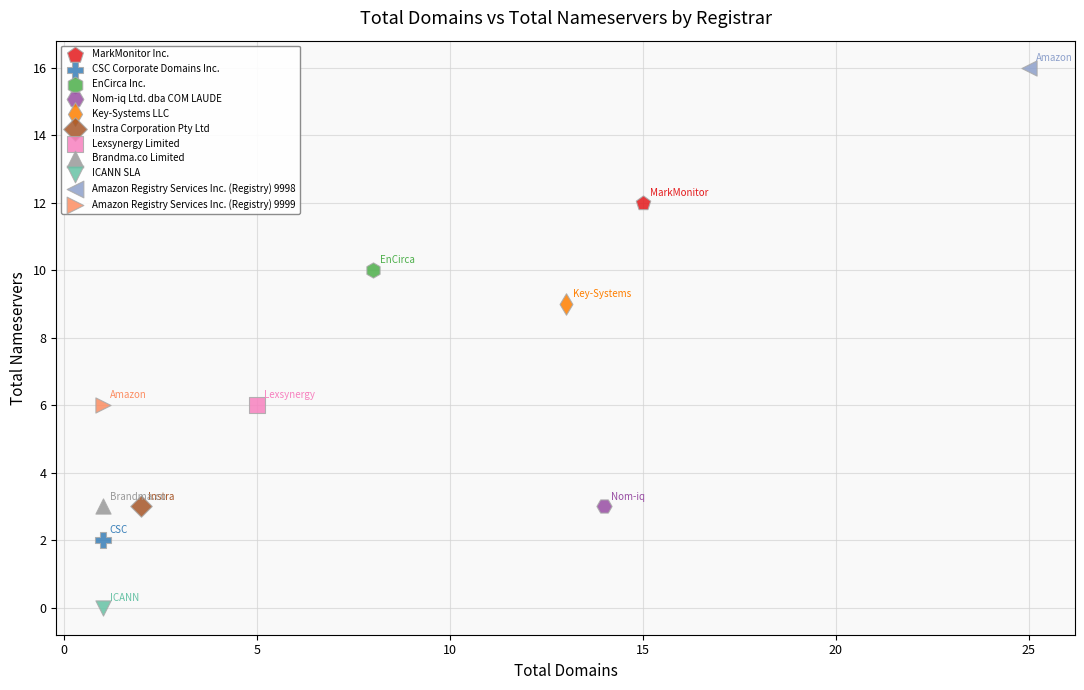

What are all the series names shown in the legend?

MarkMonitor Inc., CSC Corporate Domains Inc., EnCirca Inc., Nom-iq Ltd. dba COM LAUDE, Key-Systems LLC, Instra Corporation Pty Ltd, Lexsynergy Limited, Brandma.co Limited, ICANN SLA, Amazon Registry Services Inc. (Registry) 9998, Amazon Registry Services Inc. (Registry) 9999